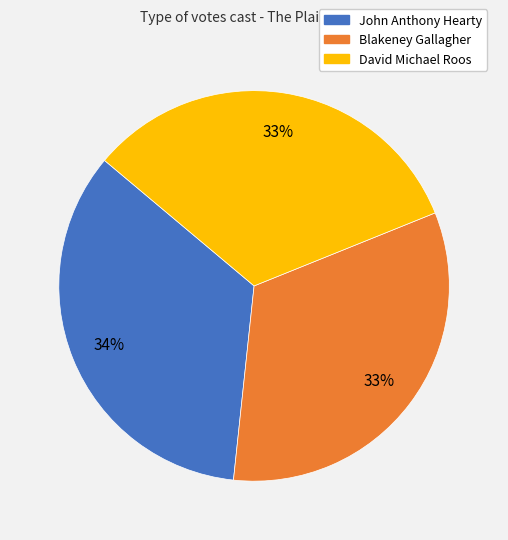

Do John Anthony Hearty and Blakeney Gallagher together represent more than half of the pie?

Yes